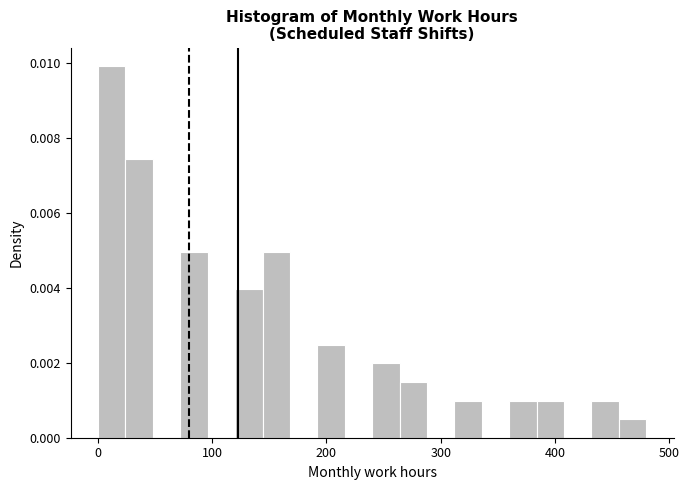

Read against the x-axis, roughly where is the centre of the tallest bar?

10